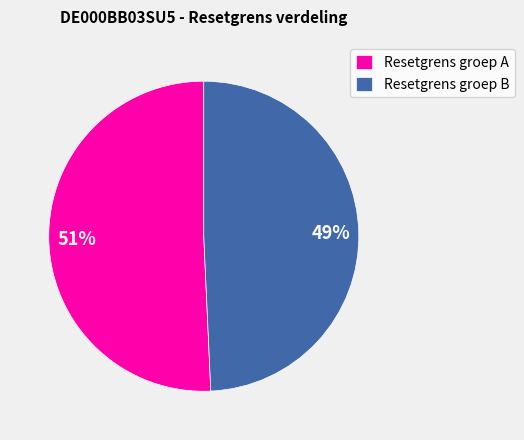

Which slice is the smallest?

Resetgrens groep B